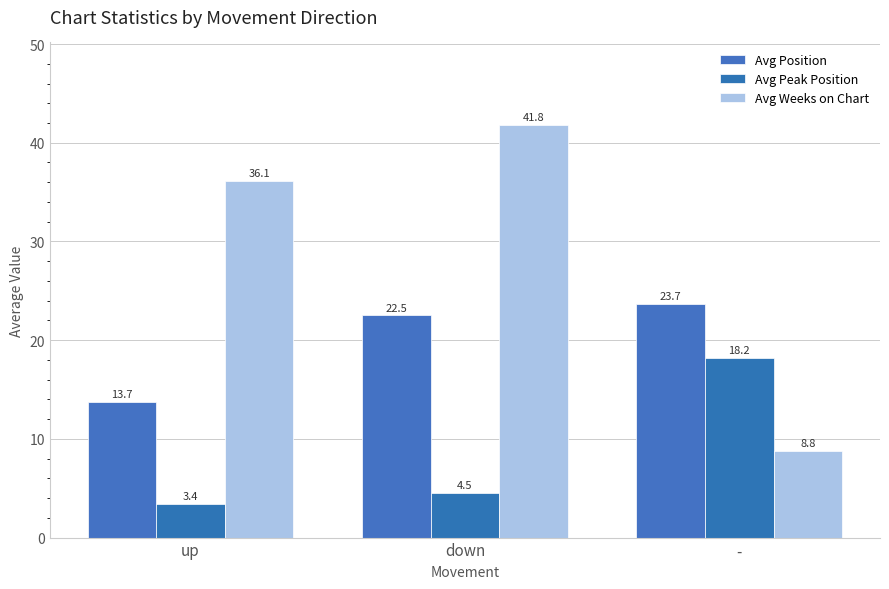

Reading right to left, transcribe all the data shown in this chart.

Avg Position: 23.7	22.5	13.7
Avg Peak Position: 18.2	4.5	3.4
Avg Weeks on Chart: 8.8	41.8	36.1